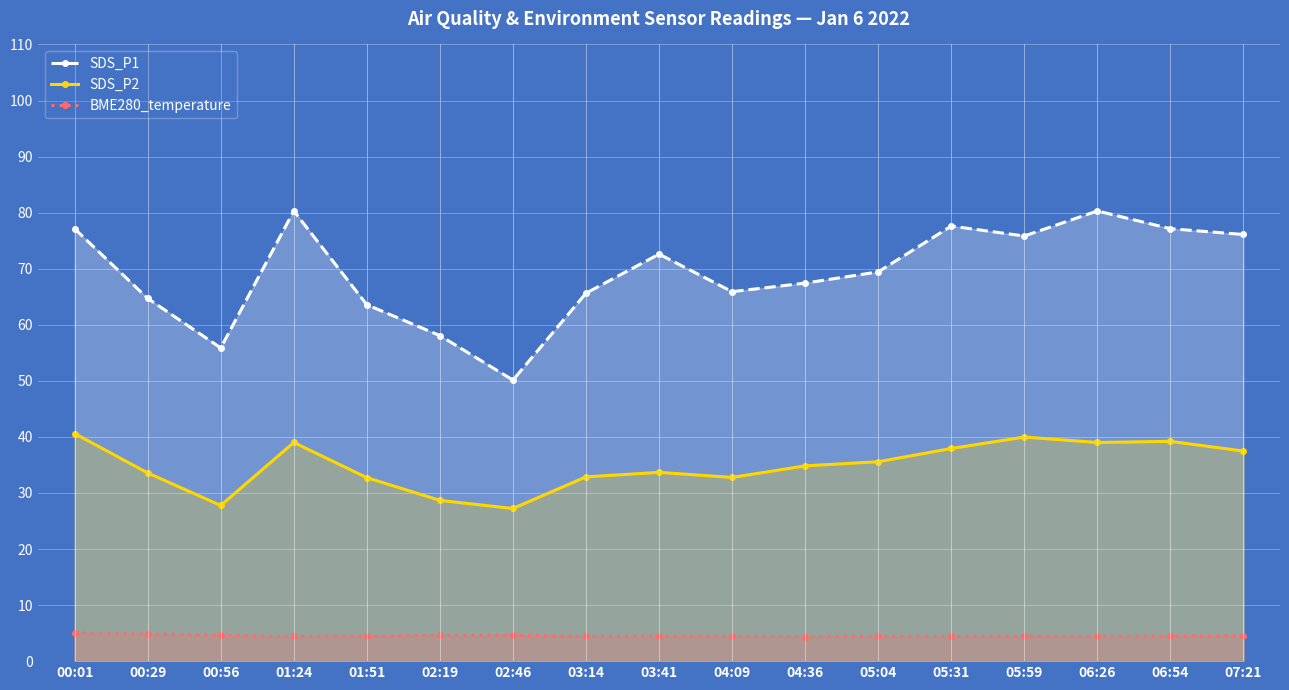

True or false: BME280_temperature and SDS_P2 cross at least once.

False